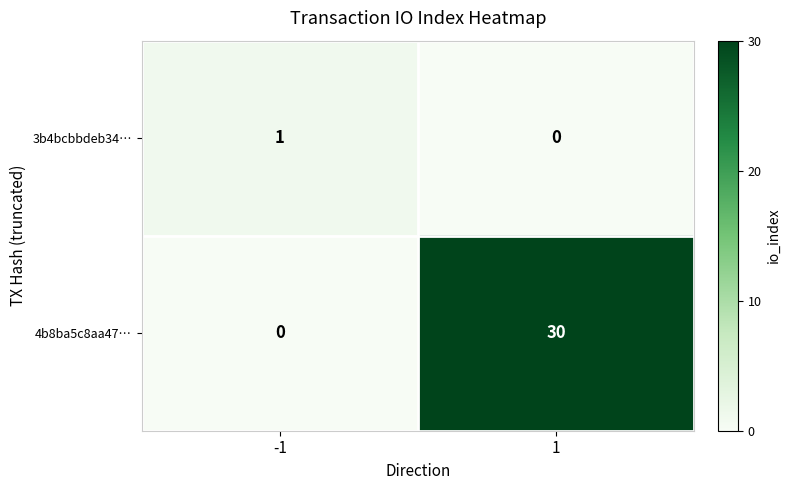

Which series changed the most between -1 and 1?

4b8ba5c8aa47…